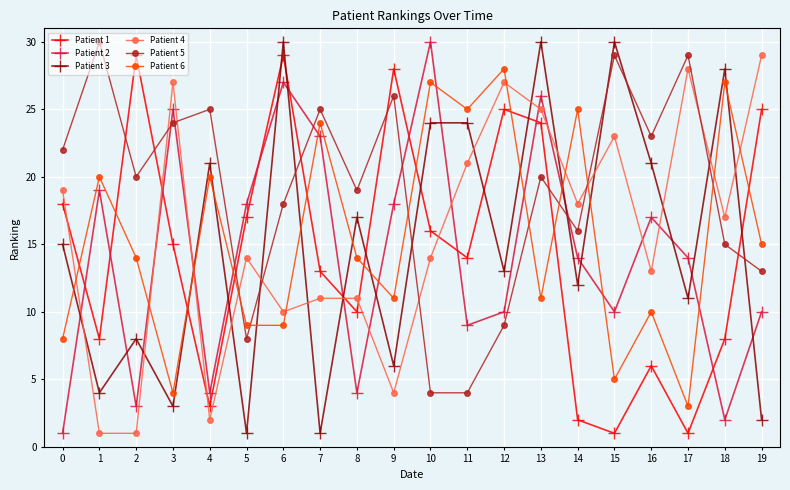

Reading right to left, transcribe all the data shown in this chart.

Patient 1: 19=25	18=8	17=1	16=6	15=1	14=2	13=24	12=25	11=14	10=16	9=28	8=10	7=13	6=29	5=17	4=3	3=15	2=29	1=8	0=18
Patient 2: 19=10	18=2	17=14	16=17	15=10	14=14	13=26	12=10	11=9	10=30	9=18	8=4	7=23	6=27	5=18	4=4	3=25	2=3	1=19	0=1
Patient 3: 19=2	18=28	17=11	16=21	15=30	14=12	13=30	12=13	11=24	10=24	9=6	8=17	7=1	6=30	5=1	4=21	3=3	2=8	1=4	0=15
Patient 4: 19=29	18=17	17=28	16=13	15=23	14=18	13=25	12=27	11=21	10=14	9=4	8=11	7=11	6=10	5=14	4=2	3=27	2=1	1=1	0=19
Patient 5: 19=13	18=15	17=29	16=23	15=29	14=16	13=20	12=9	11=4	10=4	9=26	8=19	7=25	6=18	5=8	4=25	3=24	2=20	1=30	0=22
Patient 6: 19=15	18=27	17=3	16=10	15=5	14=25	13=11	12=28	11=25	10=27	9=11	8=14	7=24	6=9	5=9	4=20	3=4	2=14	1=20	0=8